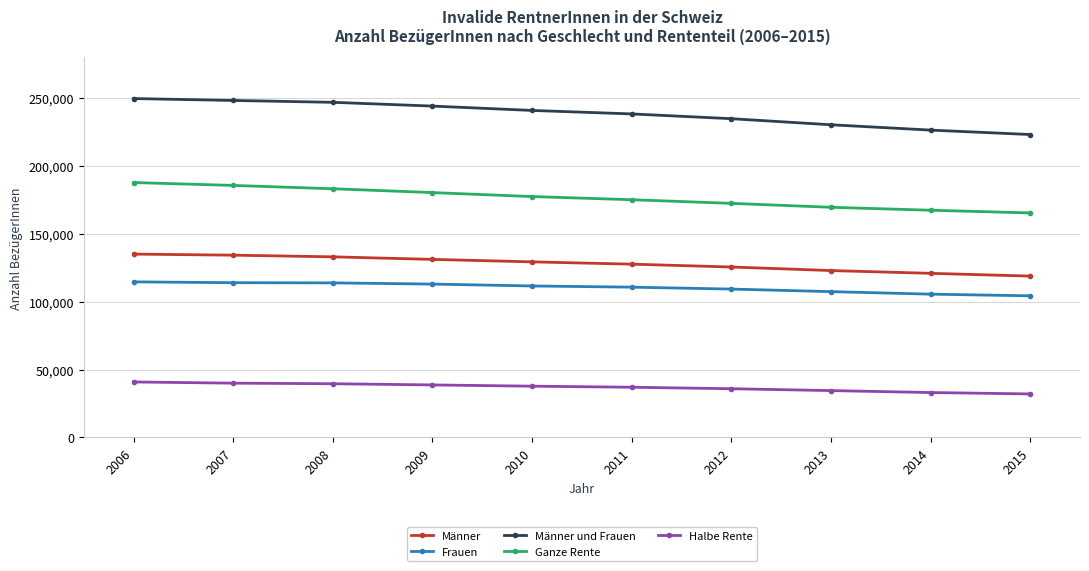

What is the difference between the maximum and minimum values in the Ganze Rente series?

22383